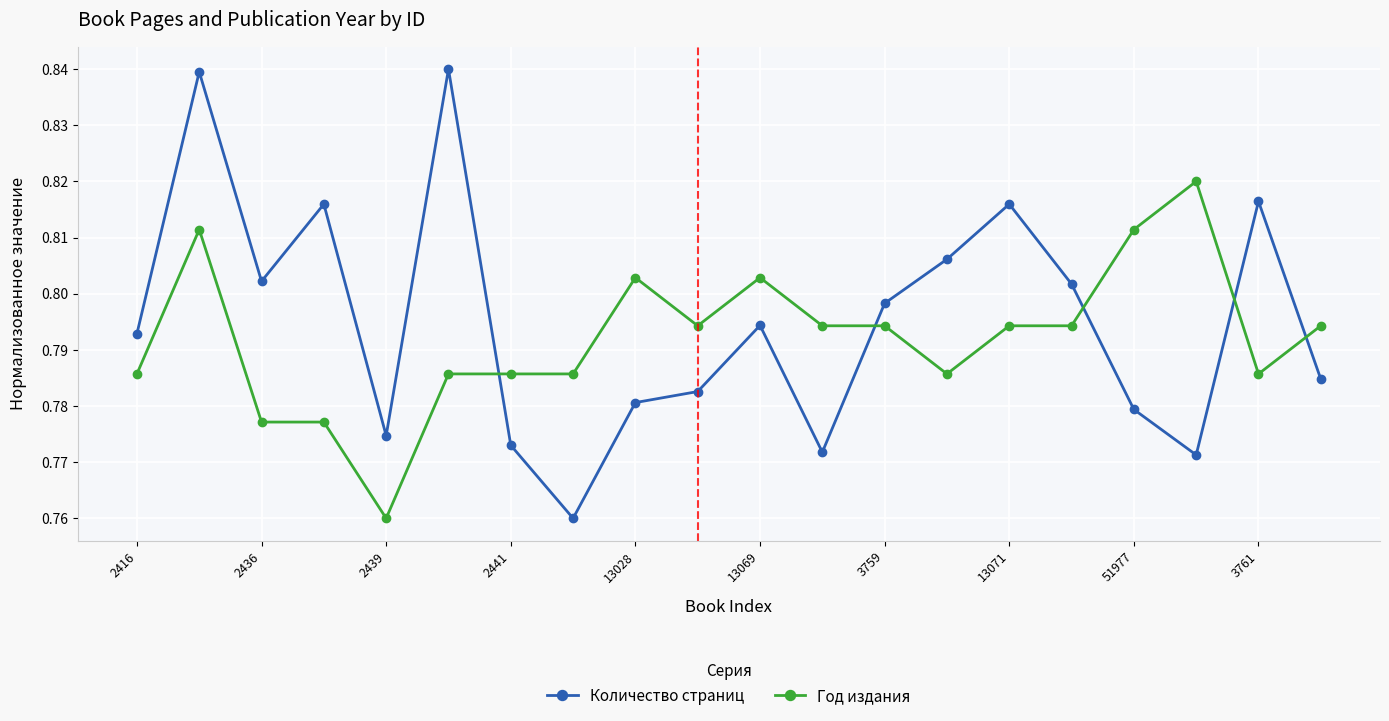

Which series has the largest range (max minus min)?

Количество страниц